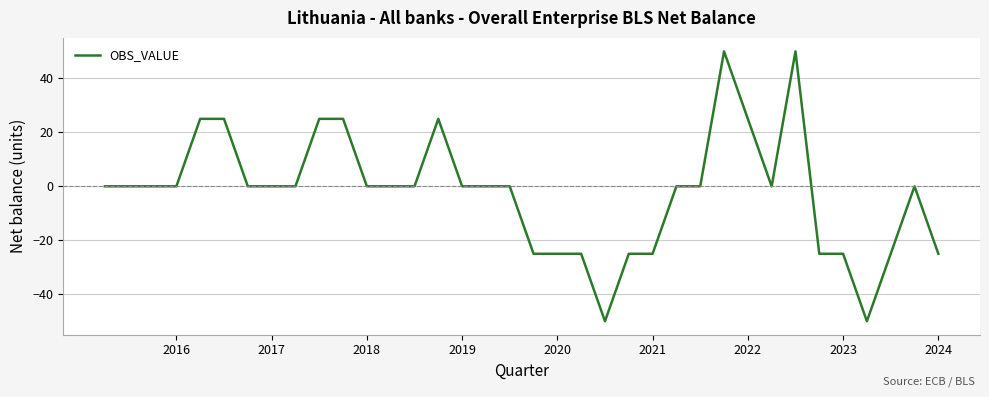

What is the smallest value displayed?

-50